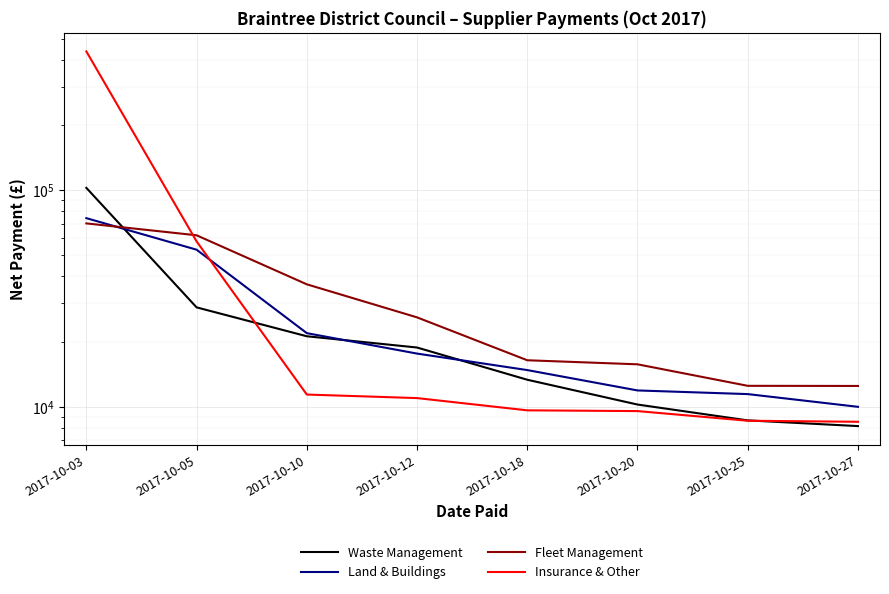

Reading right to left, list all the values displayed in this chart.

Waste Management: 8148.3	8657.7	10245.0	13333.8	18777.3	21163.7	28767.0	102414.4
Land & Buildings: 10000.0	11447.5	11900.7	14775.0	17606.0	21875.0	53095.0	74230.0
Fleet Management: 12482.0	12500.0	15709.0	16400.0	25868.2	36750.0	61876.8	70204.0
Insurance & Other: 8530.0	8625.0	9556.8	9633.0	10972.5	11392.3	58000.0	436494.1